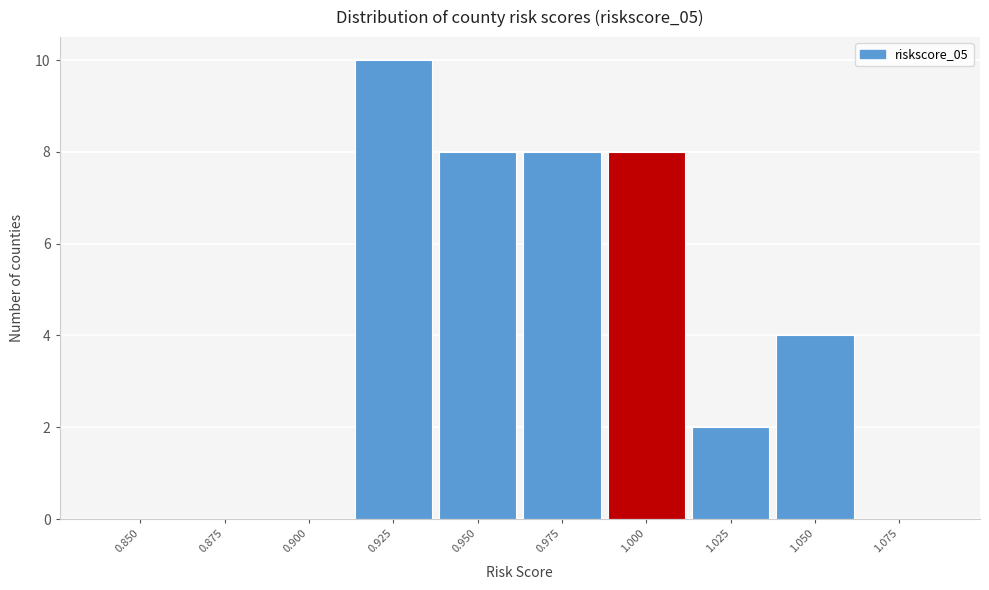

Reading left to right, extract all data points from this chart.

0.850=0	0.875=0	0.900=0	0.925=10	0.950=8	0.975=8	1.000=8	1.025=2	1.050=4	1.075=0